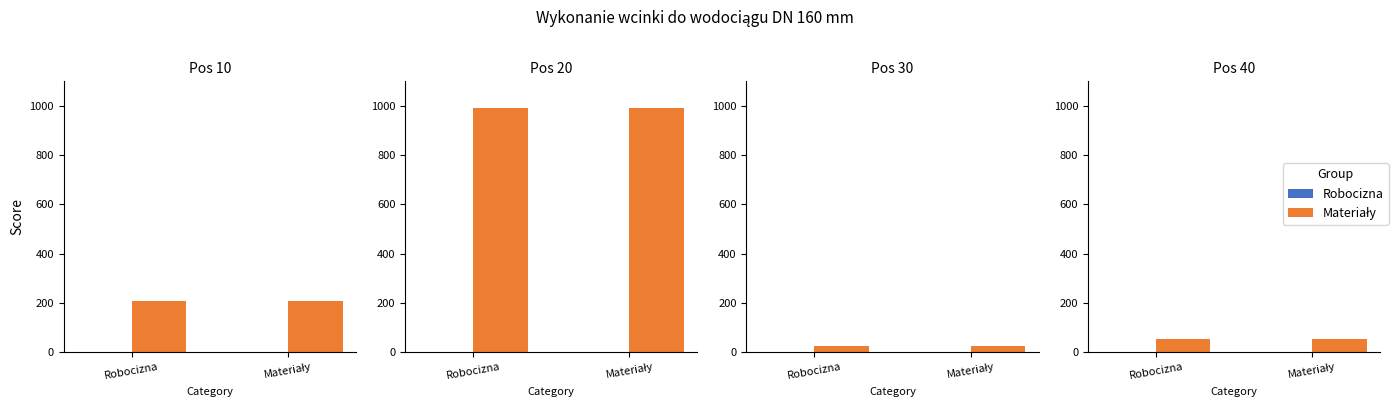

What is the label of the 1st bar from the right?

Materiały